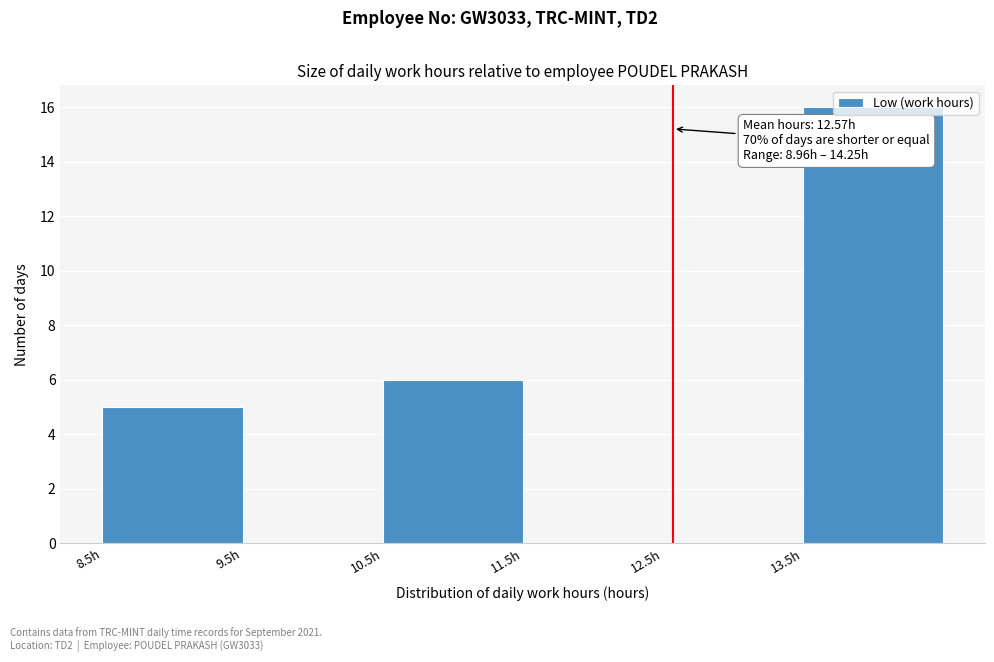

Which range on the x-axis has the tallest bar?

13.5 to 14.5